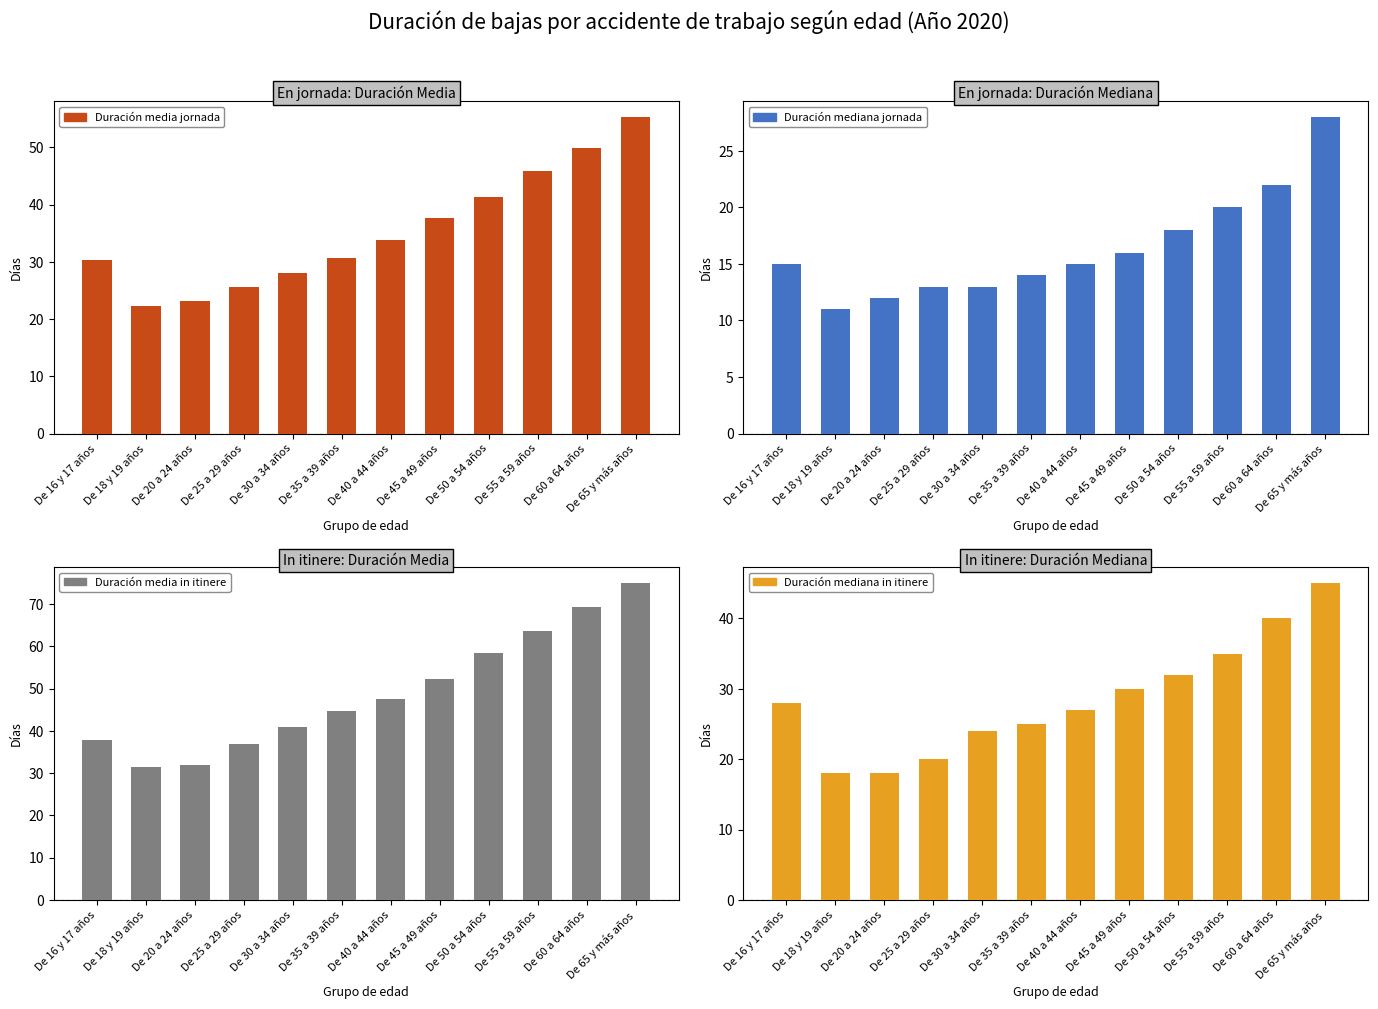

What is the value of the Duración mediana jornada bar at the 2nd from the left?

11.0